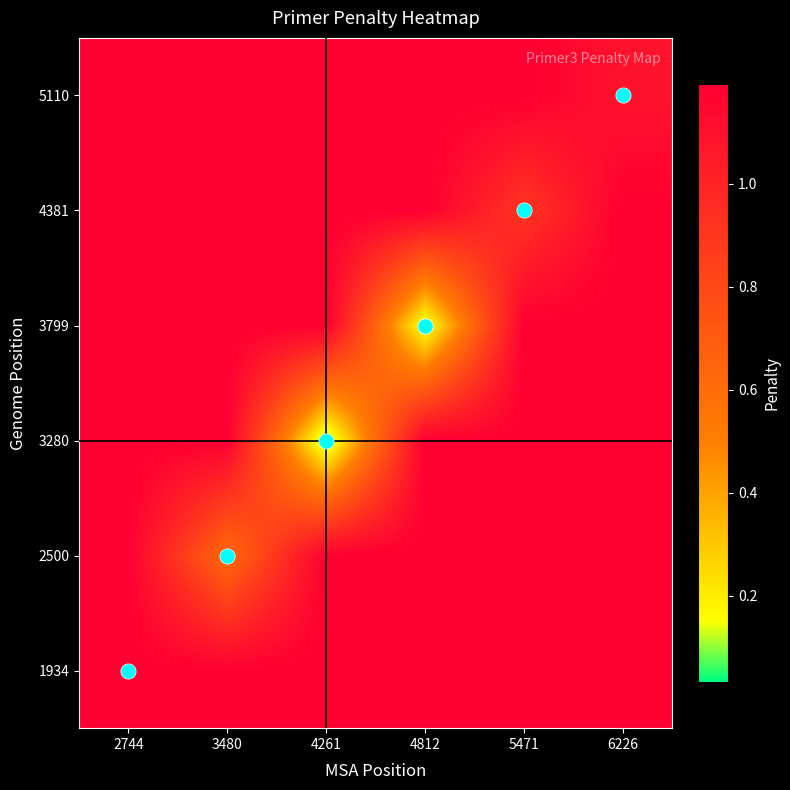

How many data points does each series have?

6